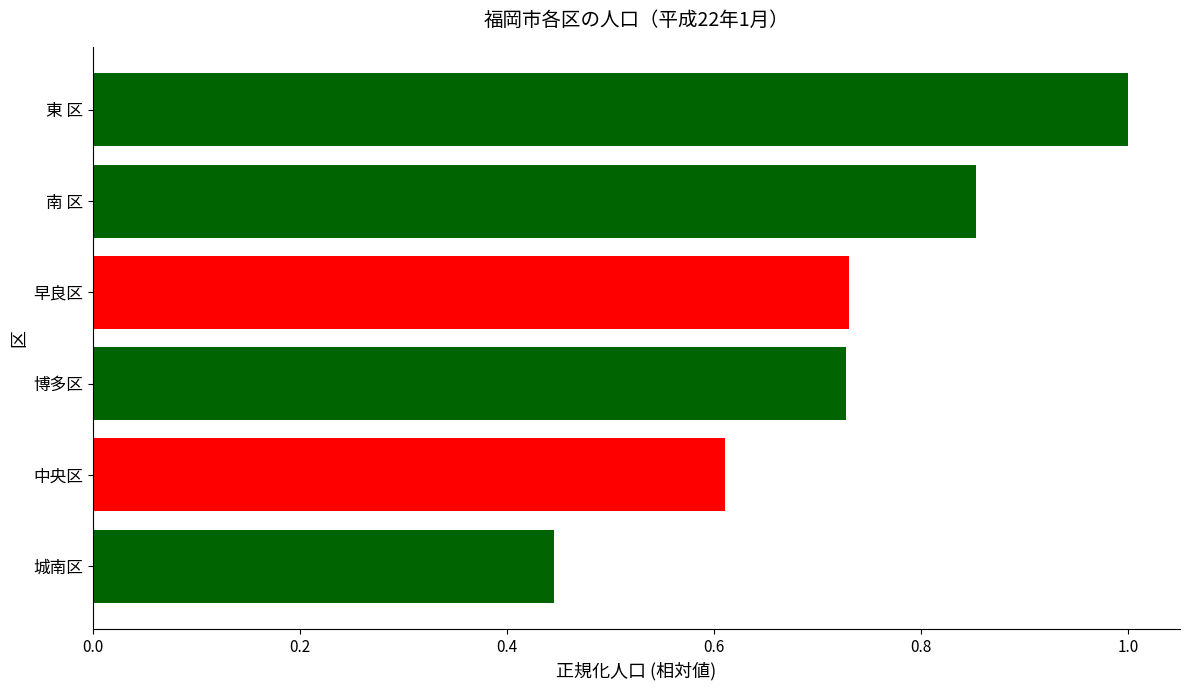

What is the change in value from 中央区 to 博多区?

+0.1